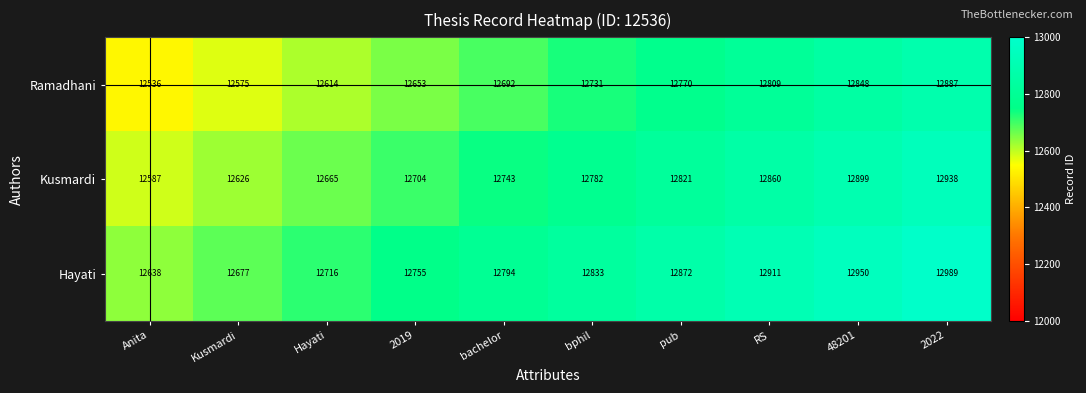

What is the spread (max minus min) of values at Anita?

102